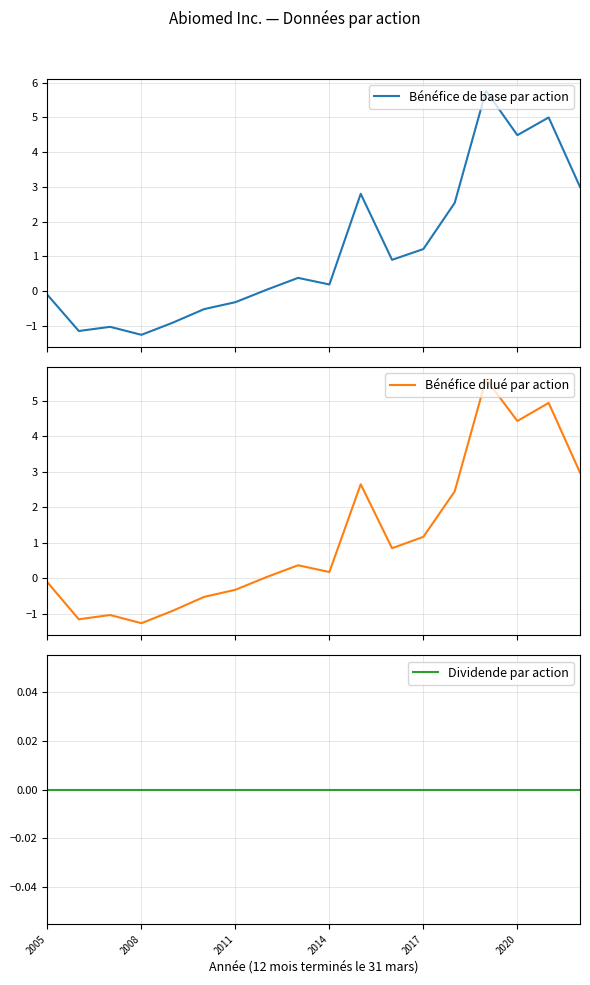

Does the chart display data point markers on the line(s)?

No